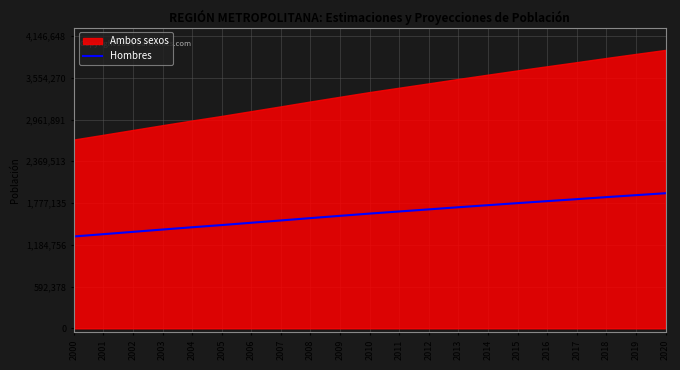

The chart shows a value of 1687273 at 2012. True or false?

True